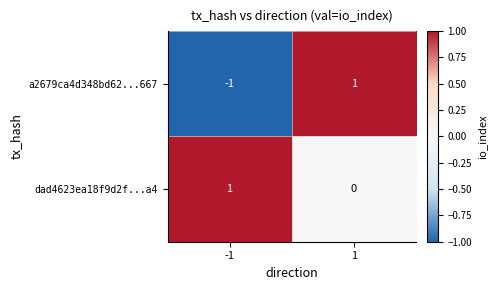

The dad4623ea18f9d2f...a4 series shows 1 at -1. True or false?

True